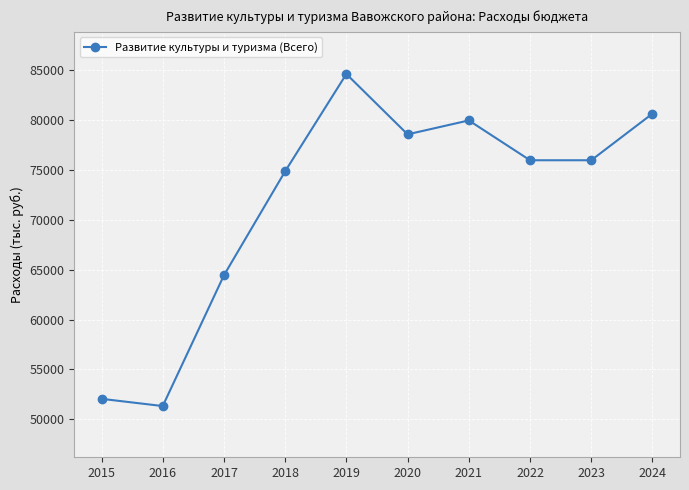

True or false: there are more than 0 points higher than both neighbors.

True